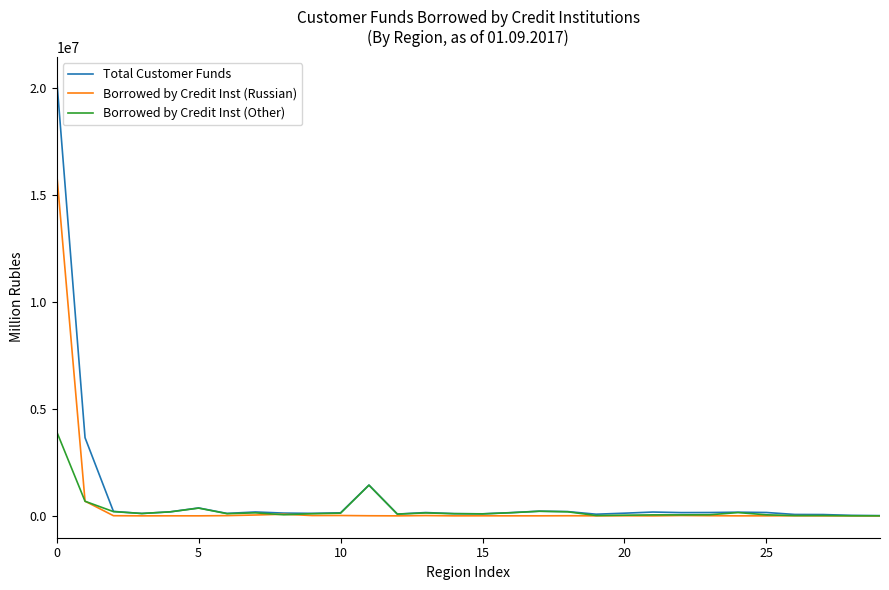

How many lines are shown in the chart?

3